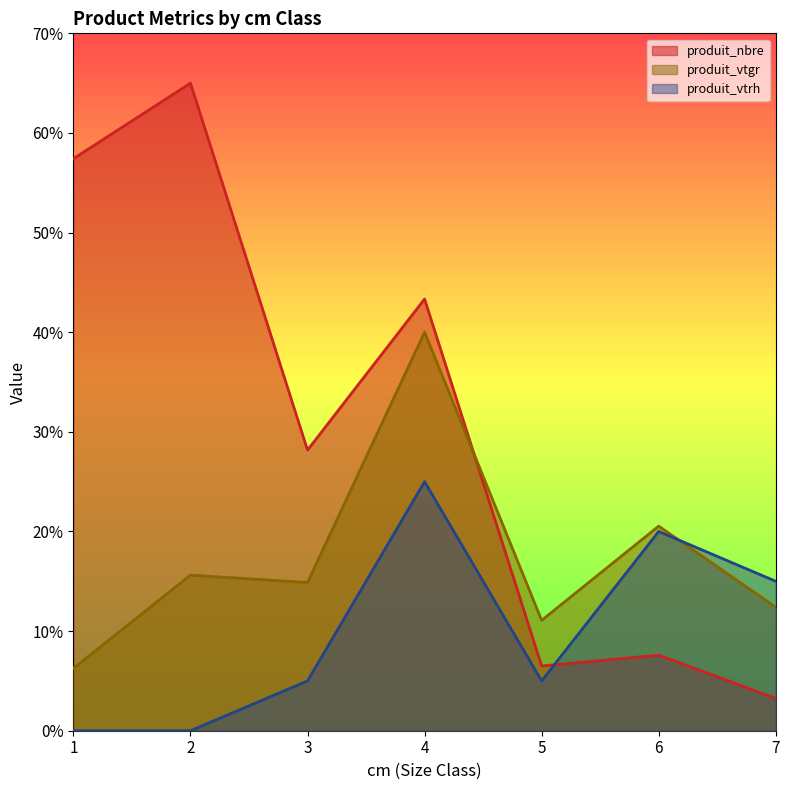

True or false: produit_vtrh has more than 1 points higher than both neighbors.

True